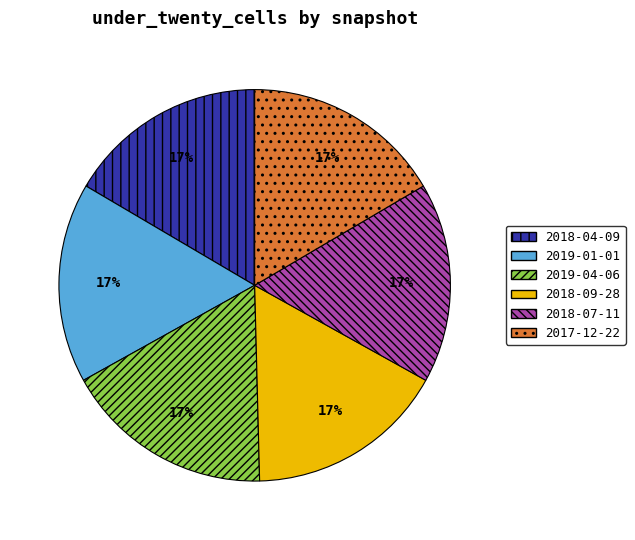

Does any single category account for the majority?

No